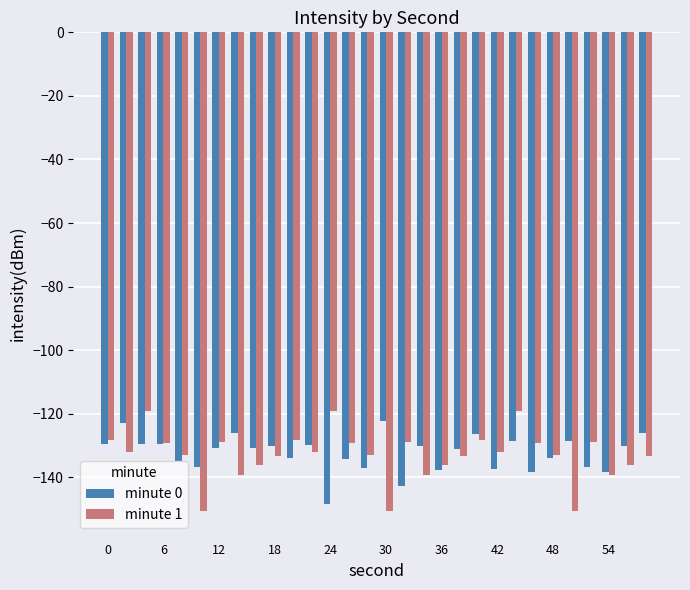

What is the greatest value displayed?

-119.1